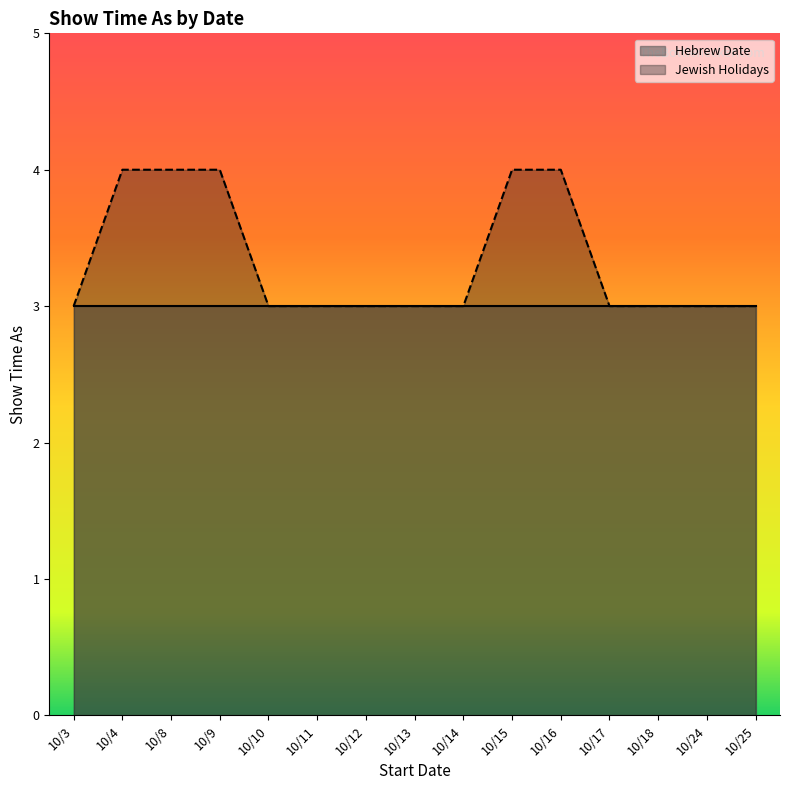

What is the value of the 7th point from the left?

3